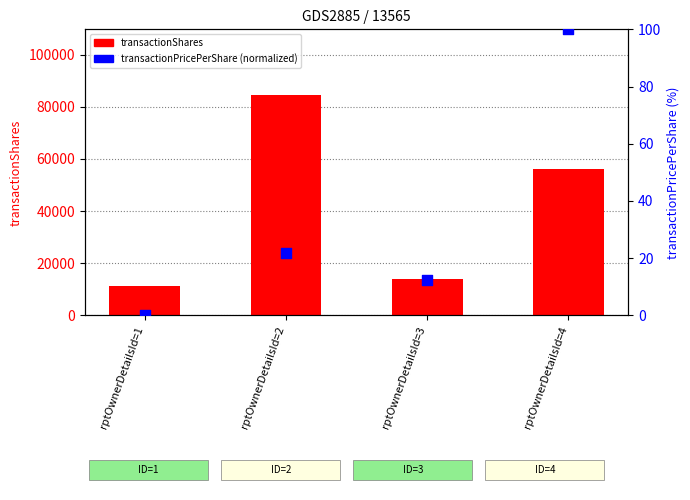

What are all the series names shown in the legend?

transactionShares, transactionPricePerShare (normalized)